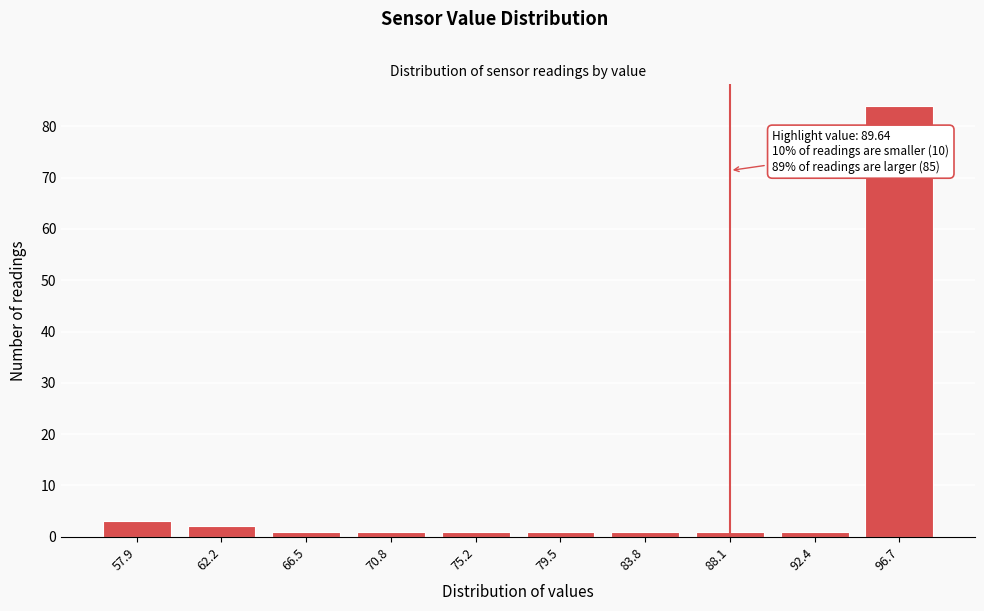

Reading left to right, transcribe all the data shown in this chart.

3	2	1	1	1	1	1	1	1	84